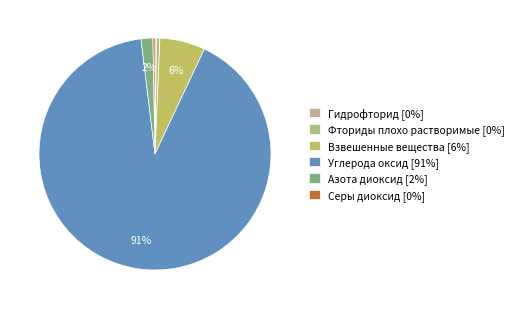

Which slice is the largest?

Углерода оксид [91%]